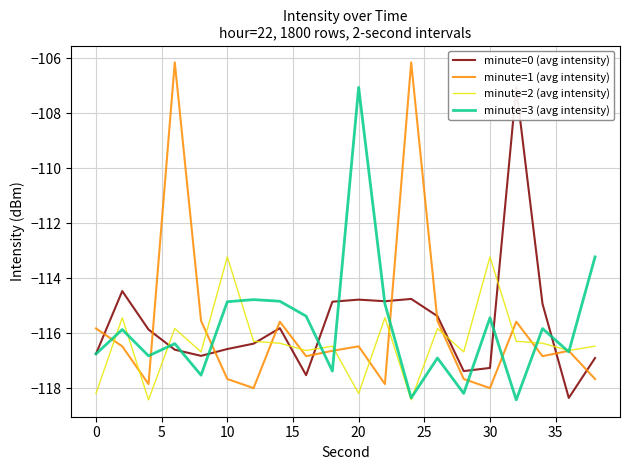

Reading left to right, extract all data points from this chart.

minute=0 (avg intensity): -116.8	-114.5	-115.9	-116.6	-116.8	-116.6	-116.4	-115.8	-117.5	-114.9	-114.8	-114.8	-114.8	-115.4	-117.4	-117.3	-107.1	-114.9	-118.4	-116.9
minute=1 (avg intensity): -115.8	-116.5	-117.9	-106.1	-115.6	-117.7	-118.0	-115.6	-116.8	-116.6	-116.5	-117.9	-106.1	-115.6	-117.7	-118.0	-115.6	-116.8	-116.6	-117.7
minute=2 (avg intensity): -118.2	-115.4	-118.4	-115.8	-116.7	-113.2	-116.3	-116.4	-116.6	-116.5	-118.2	-115.4	-118.4	-115.8	-116.7	-113.2	-116.3	-116.4	-116.6	-116.5
minute=3 (avg intensity): -116.8	-115.9	-116.8	-116.4	-117.5	-114.9	-114.8	-114.8	-115.4	-117.4	-107.1	-114.9	-118.4	-116.9	-118.2	-115.4	-118.4	-115.8	-116.7	-113.2